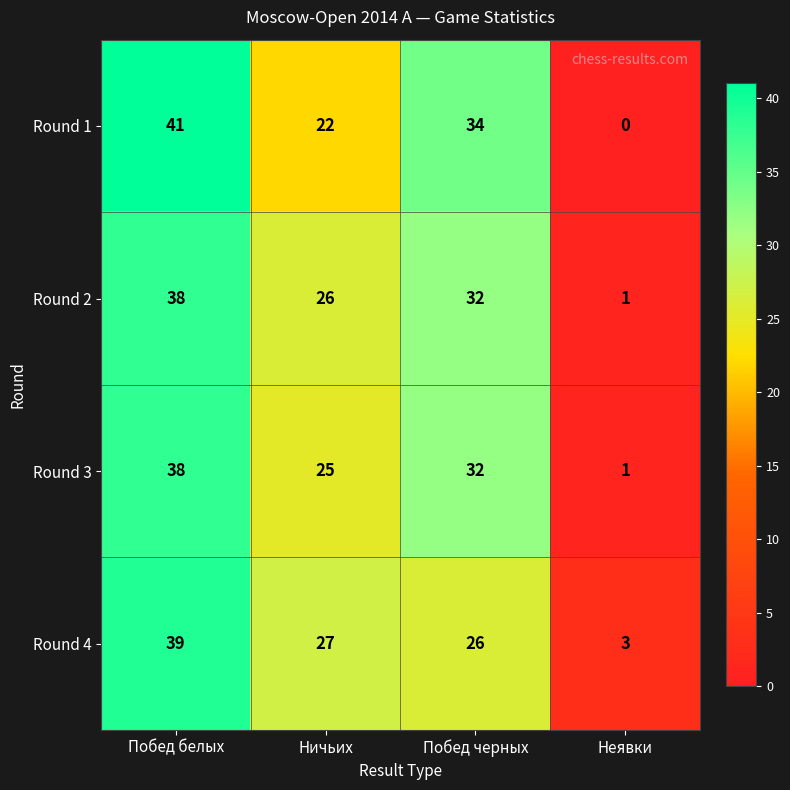

Which series has the widest spread of values?

Round 1